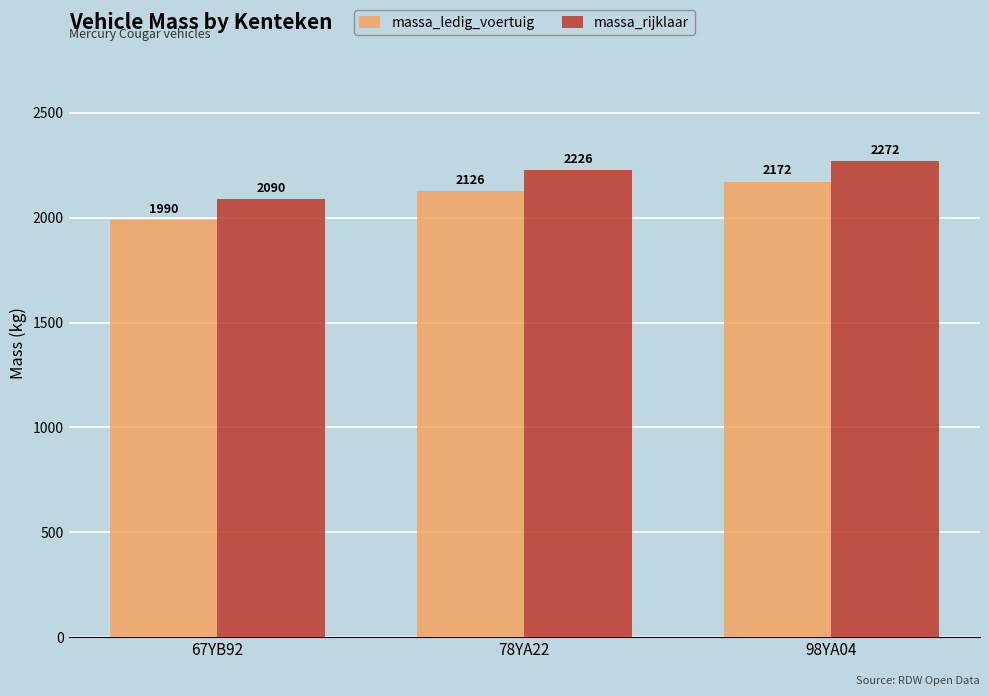

What is the spread (max minus min) of values at 98YA04?

100